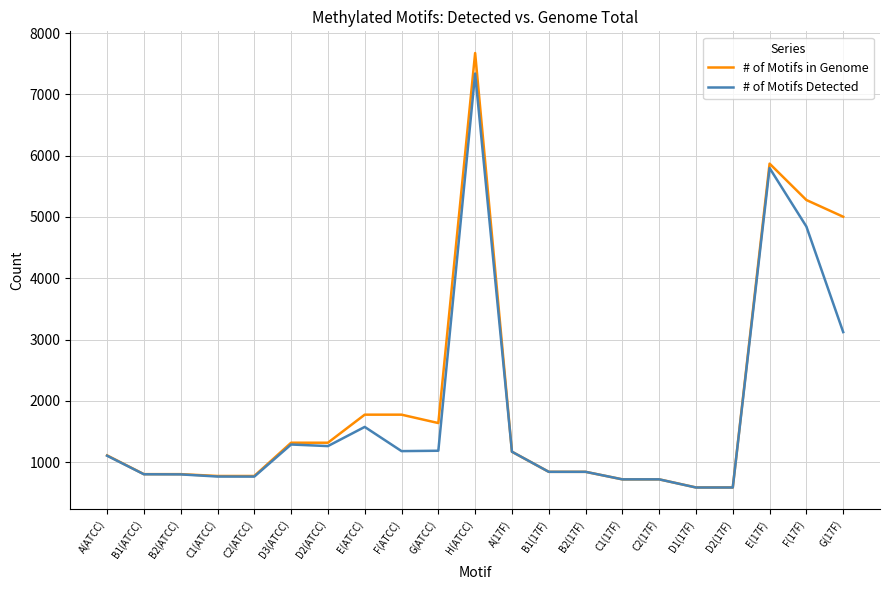

List the series in order of their overall mean, lowest first.

# of Motifs Detected, # of Motifs in Genome